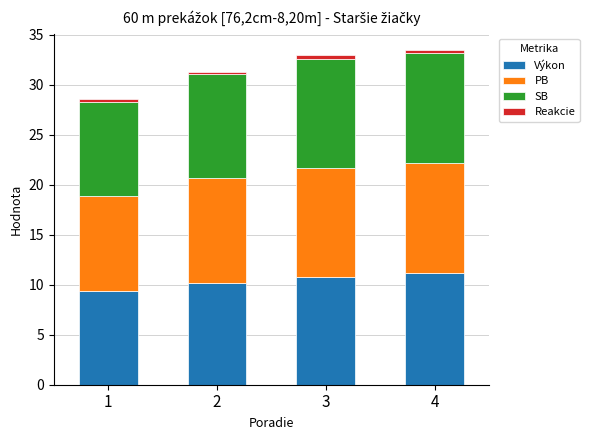

Which category has the lowest value in the Výkon series?

1